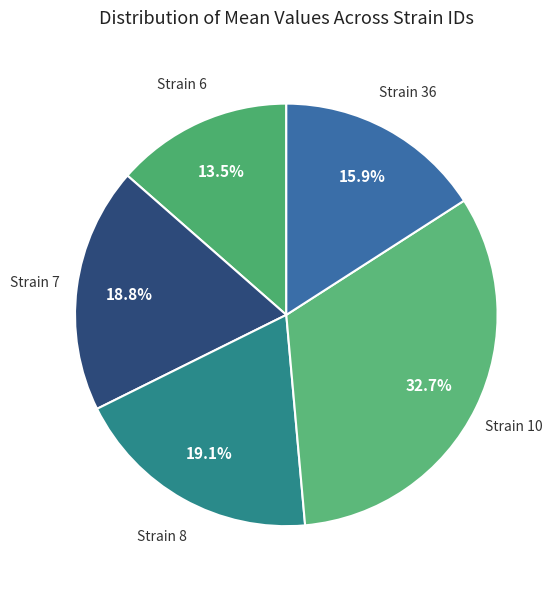

Is there a majority slice in this chart?

No